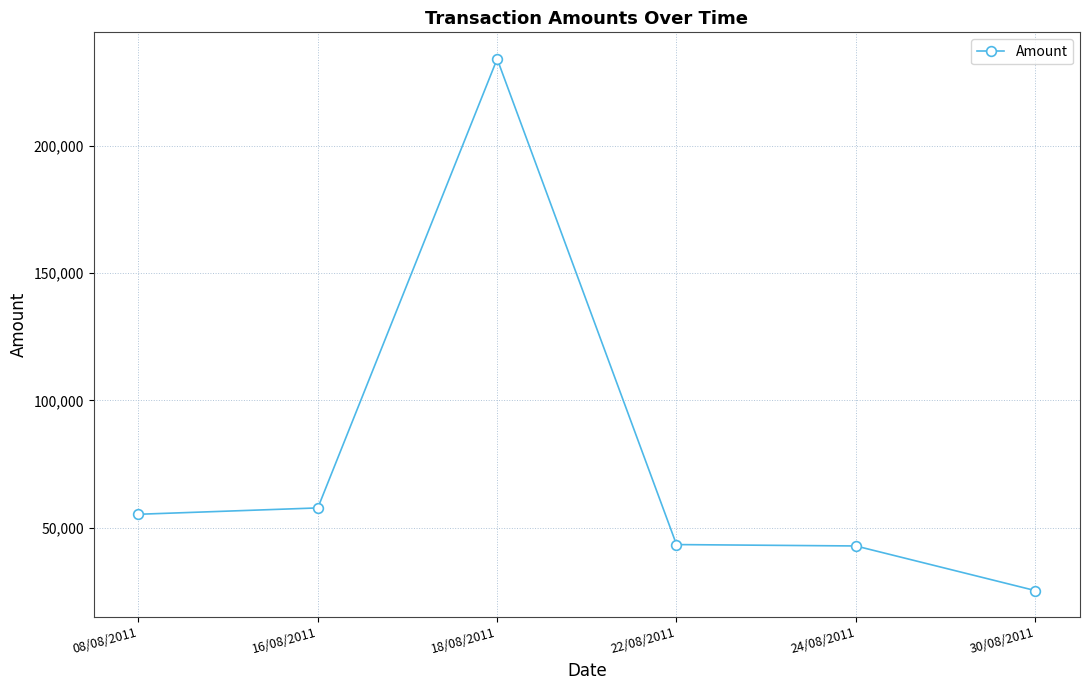

What is the ratio of the value at 18/08/2011 to the value at 08/08/2011?

4.2